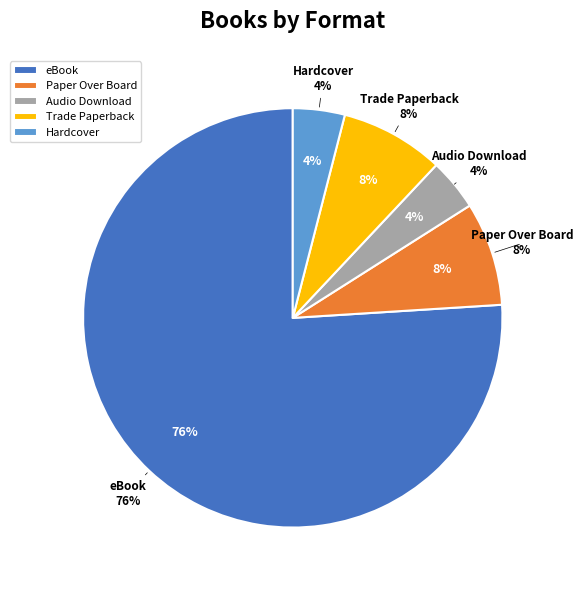

To the nearest percent, what percentage of the pie is Audio Download?

4%